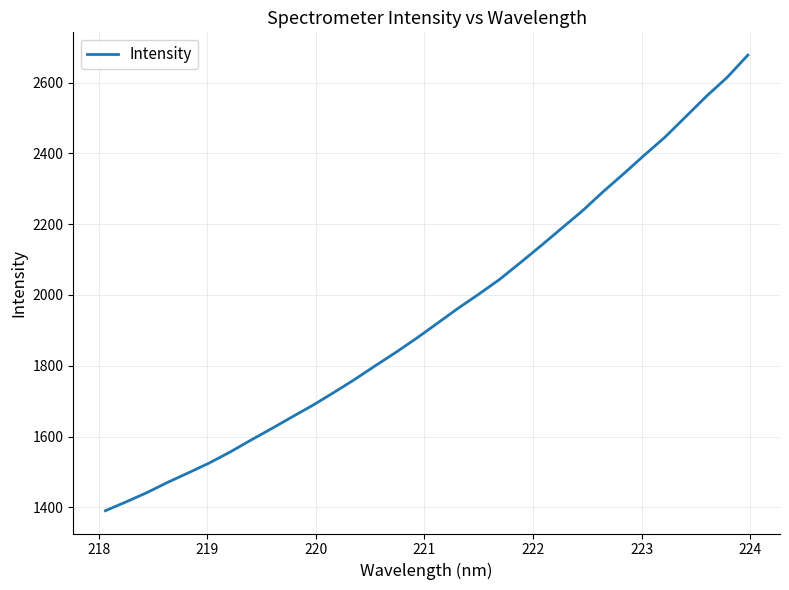

What is the difference between the maximum and minimum values?

1287.2